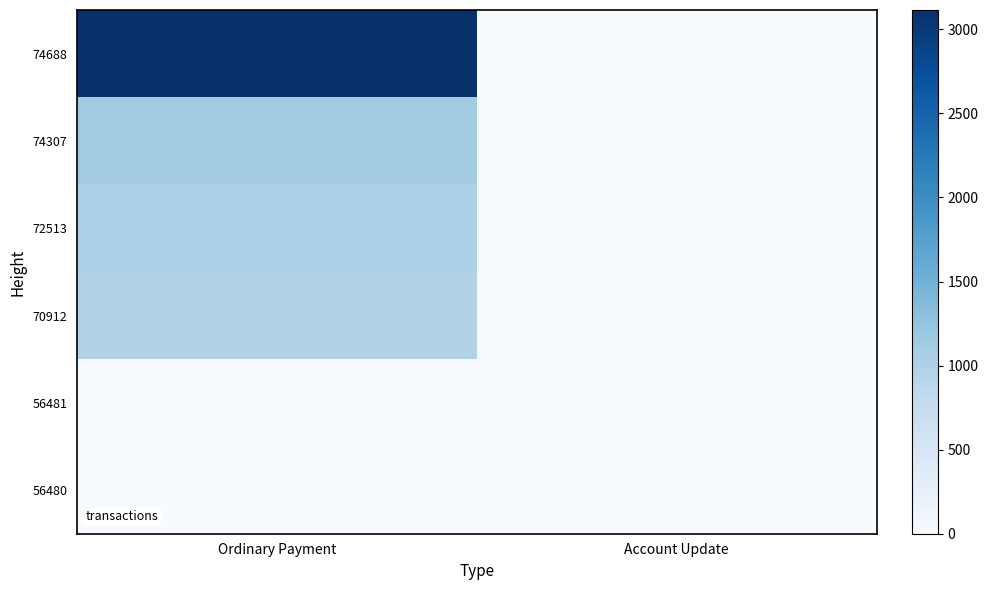

Reading left to right, what are all the values shown in this chart?

74688: Ordinary Payment=3115.3	Account Update=0.0
74307: Ordinary Payment=1125.3	Account Update=0.0
72513: Ordinary Payment=1028.7	Account Update=0.0
70912: Ordinary Payment=962.2	Account Update=0.0
56481: Ordinary Payment=0.0	Account Update=0.0
56480: Ordinary Payment=1.0	Account Update=0.0